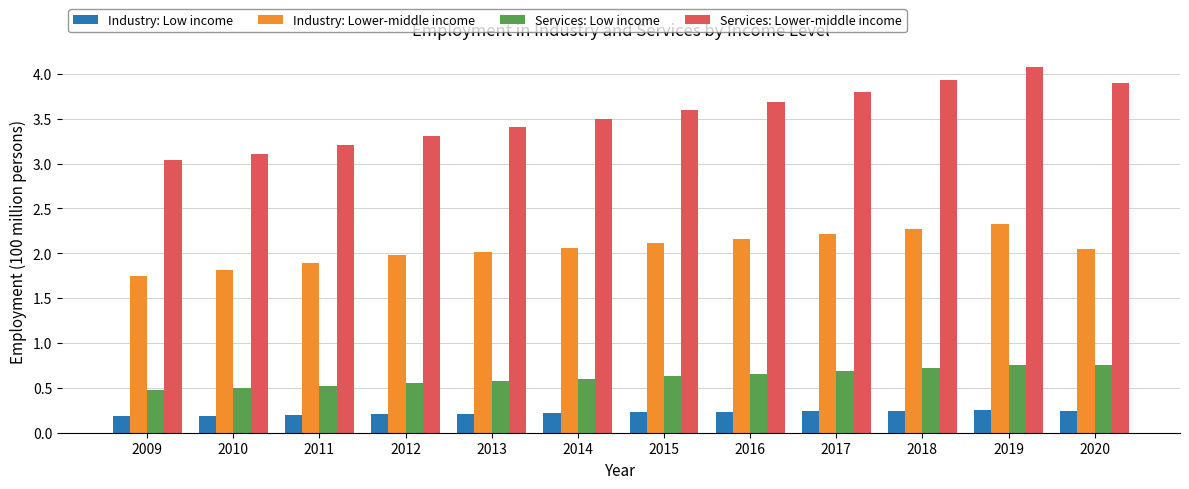

What is the sum of the Industry: Lower-middle income values at 2016 and 2010?

4.0